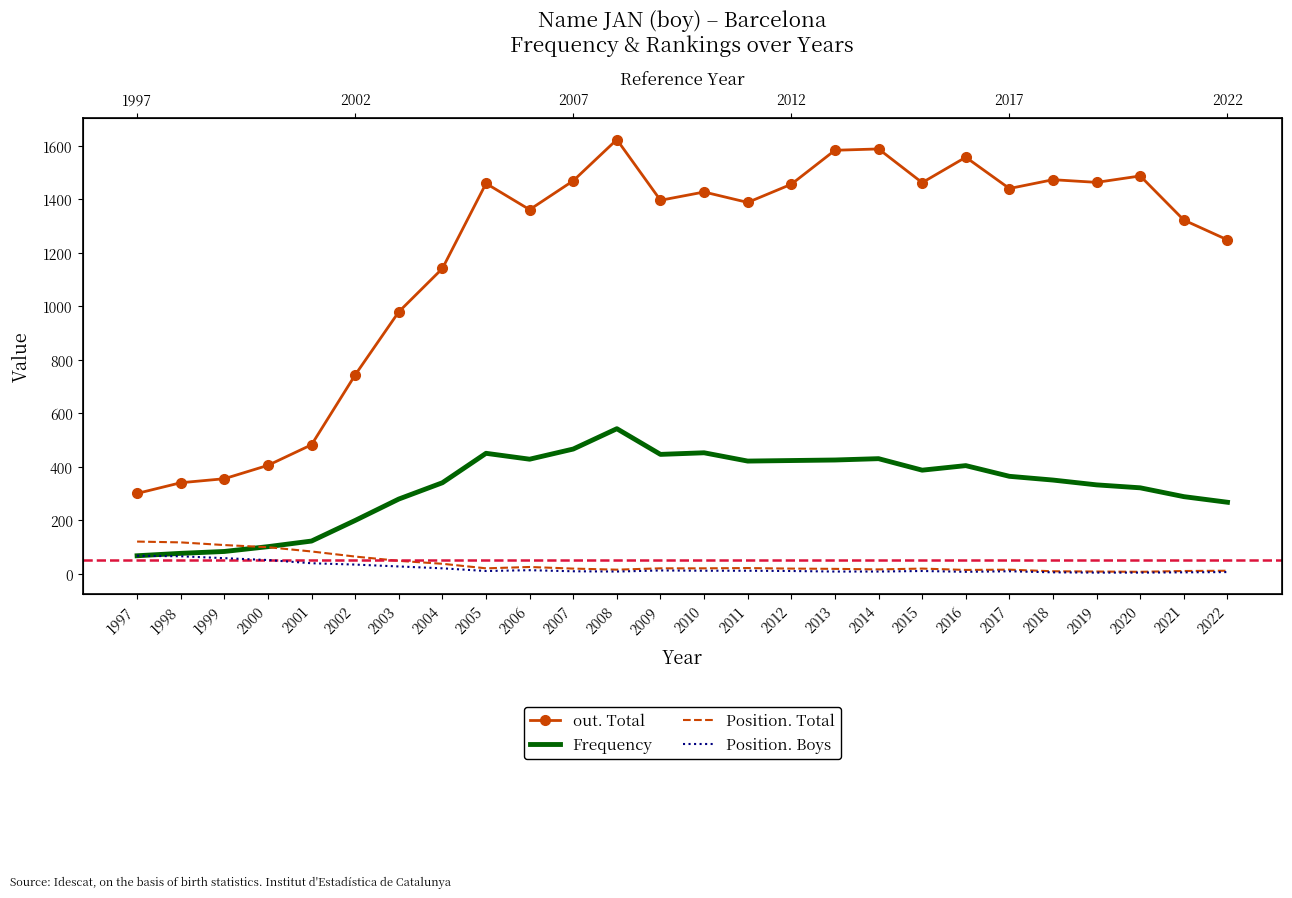

The value of Frequency at 2000 is 170. True or false?

False